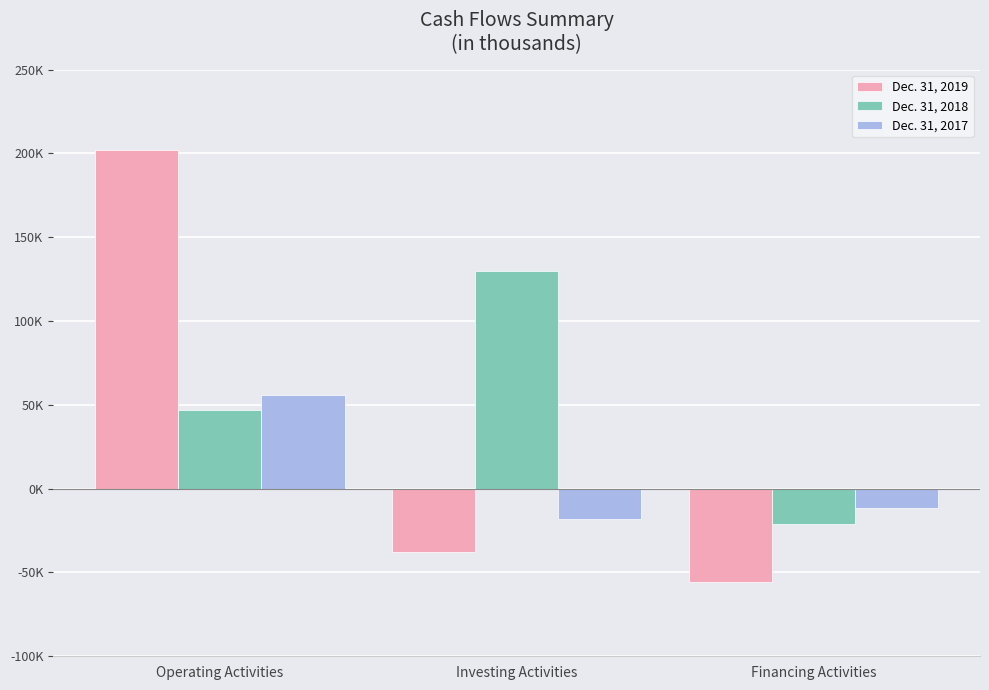

What is the sum of all Dec. 31, 2017 values?

26690